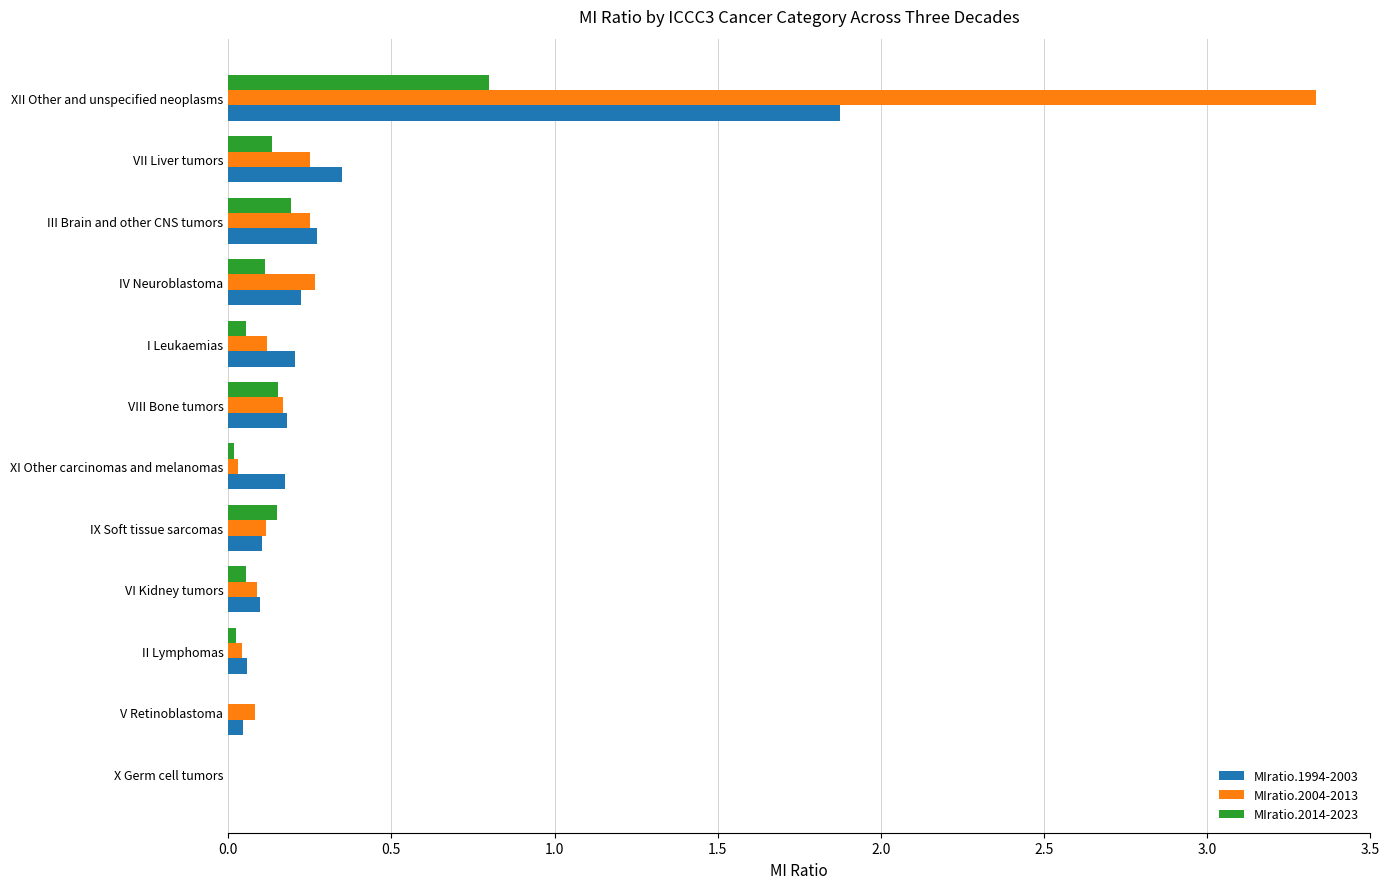

How many series are shown in this chart?

3